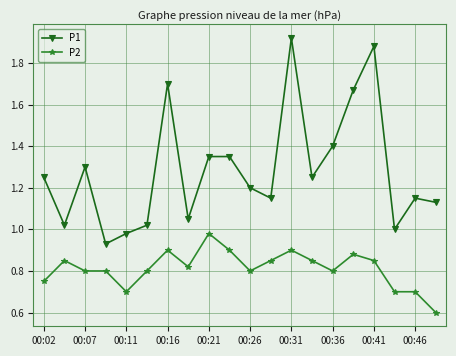

Which series has the largest total across all categories?

P1